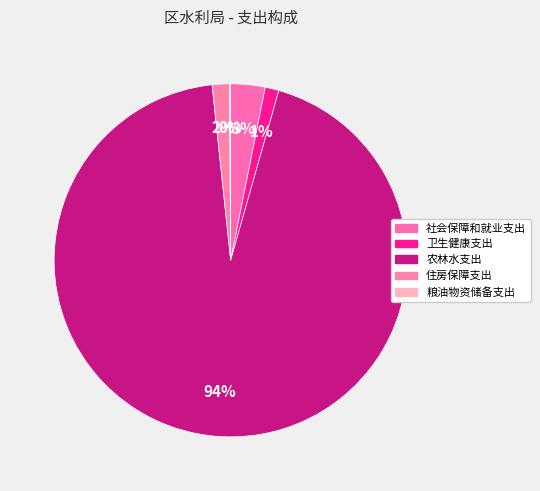

To the nearest percent, what is the difference between the 农林水支出 and 粮油物资储备支出 slice percentages?

94%